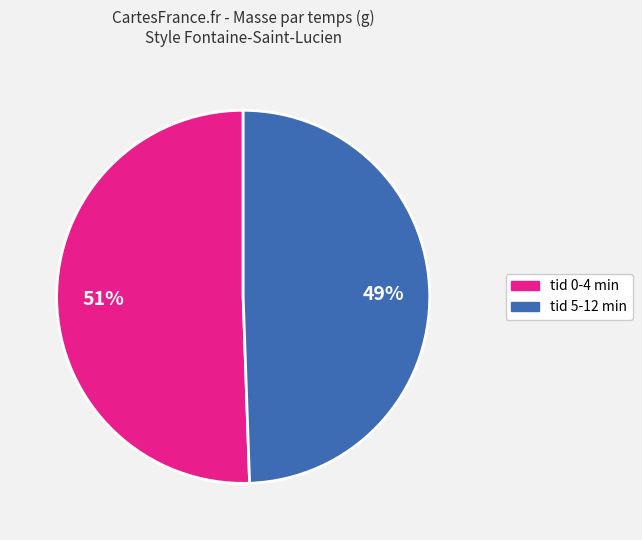

Is there a majority slice in this chart?

Yes